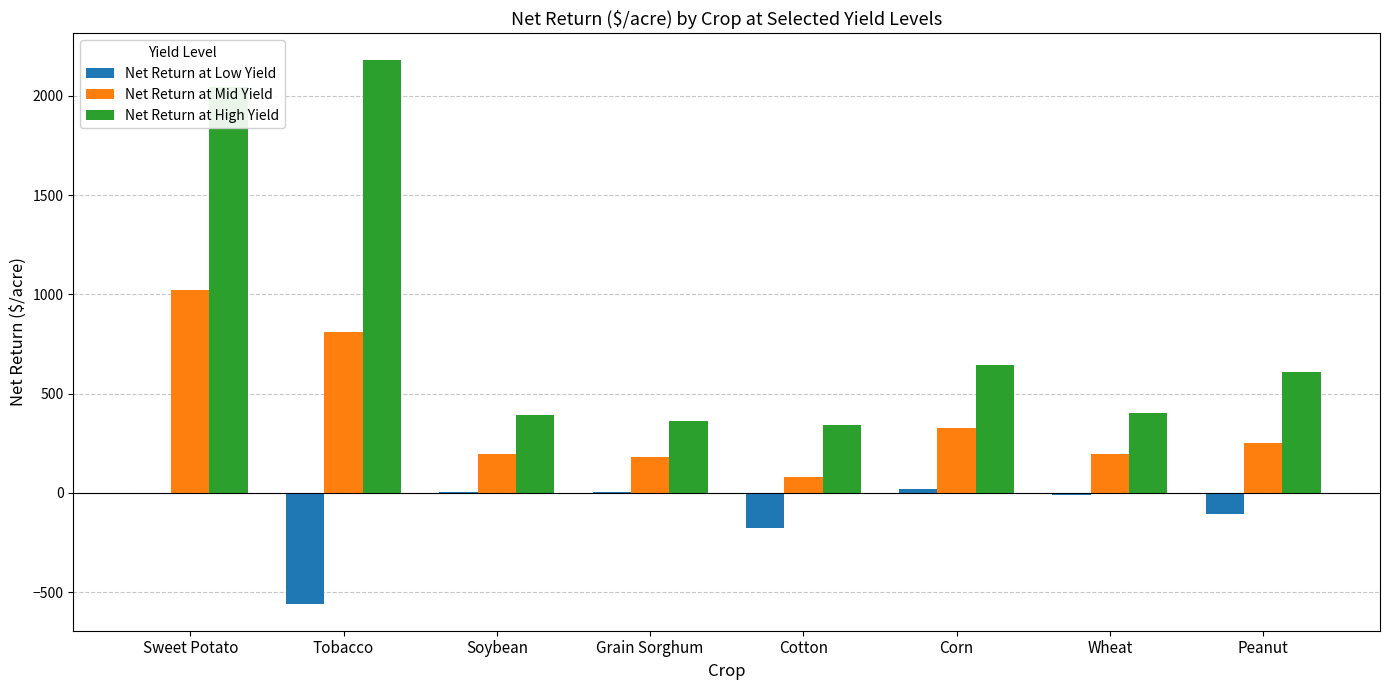

Are the bars horizontal?

No